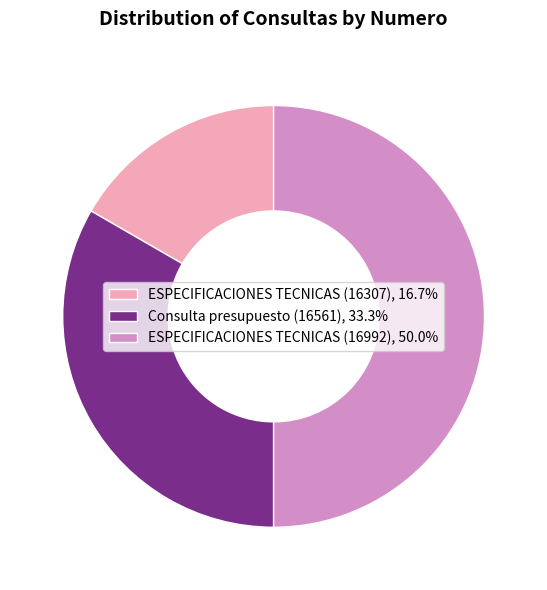

Which slice is the largest?

ESPECIFICACIONES TECNICAS (16992)